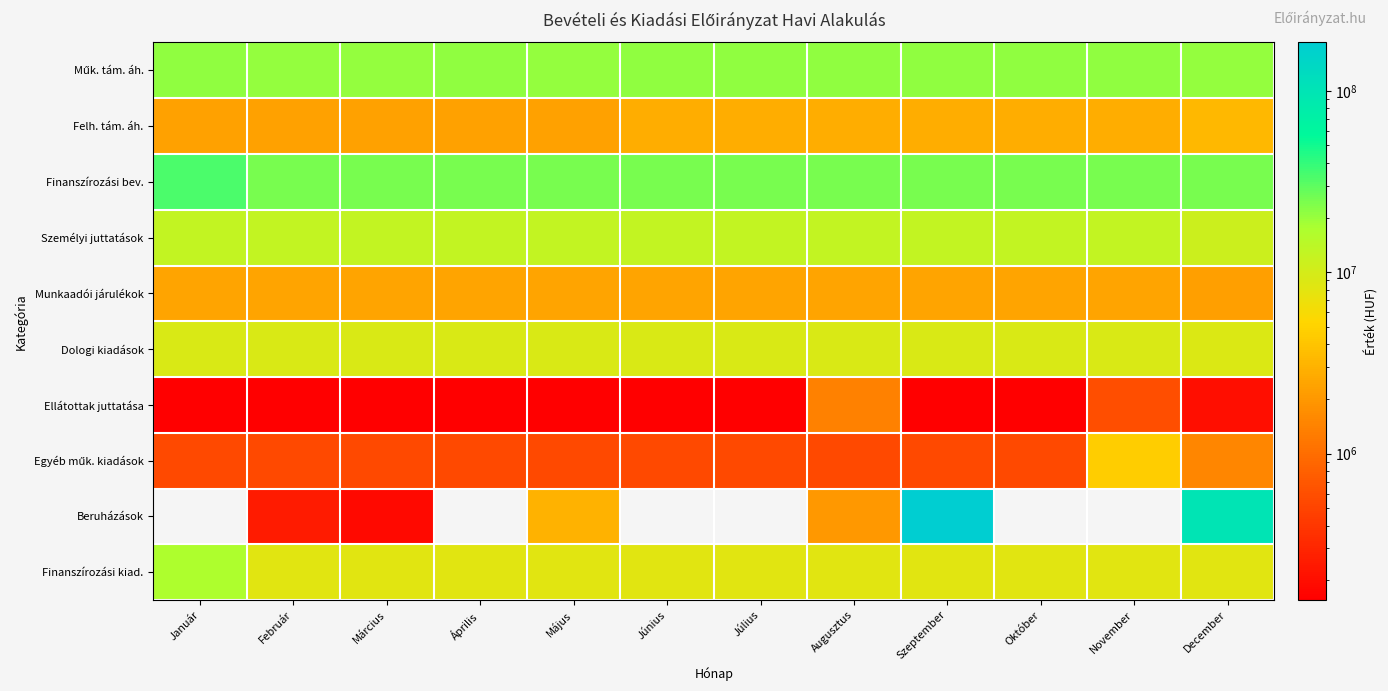

Which series has the largest total across all categories?

Finanszírozási bev.